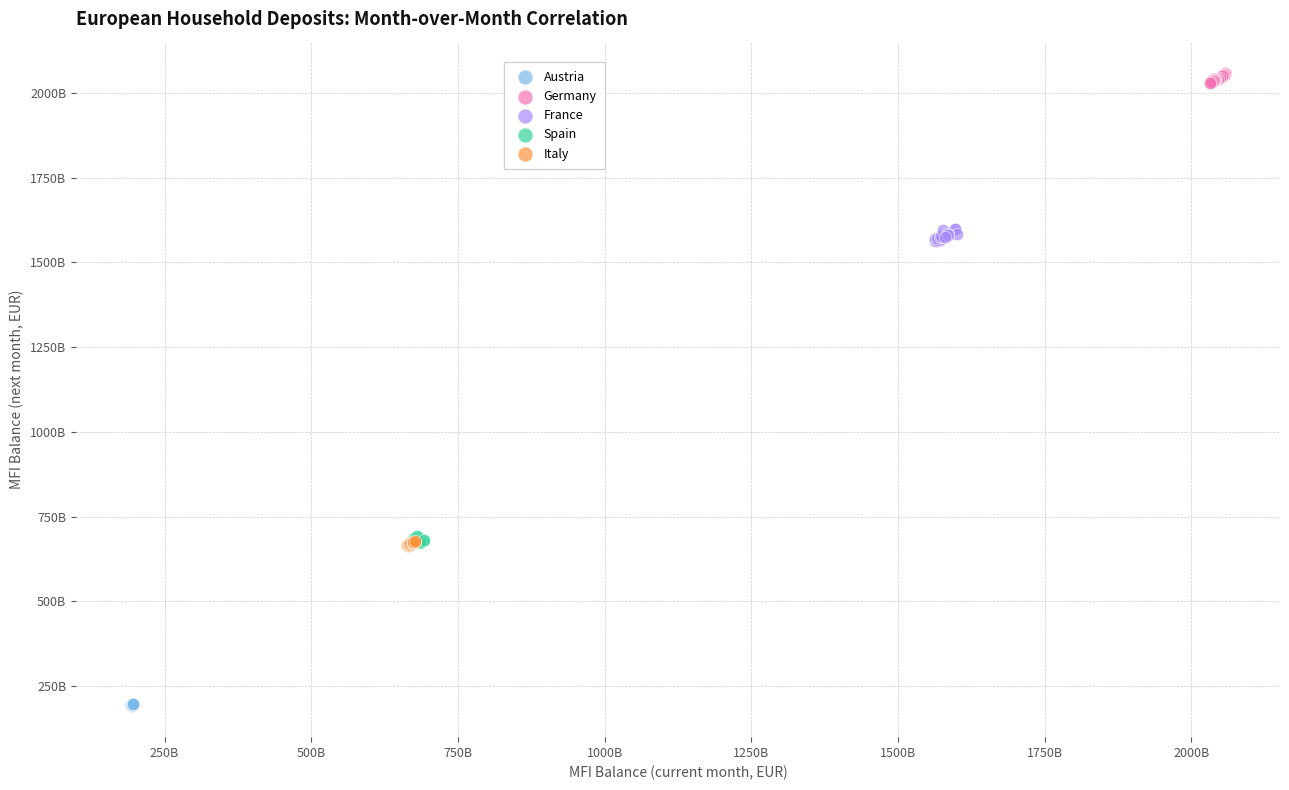

What are all the series names shown in the legend?

Austria, Germany, France, Spain, Italy